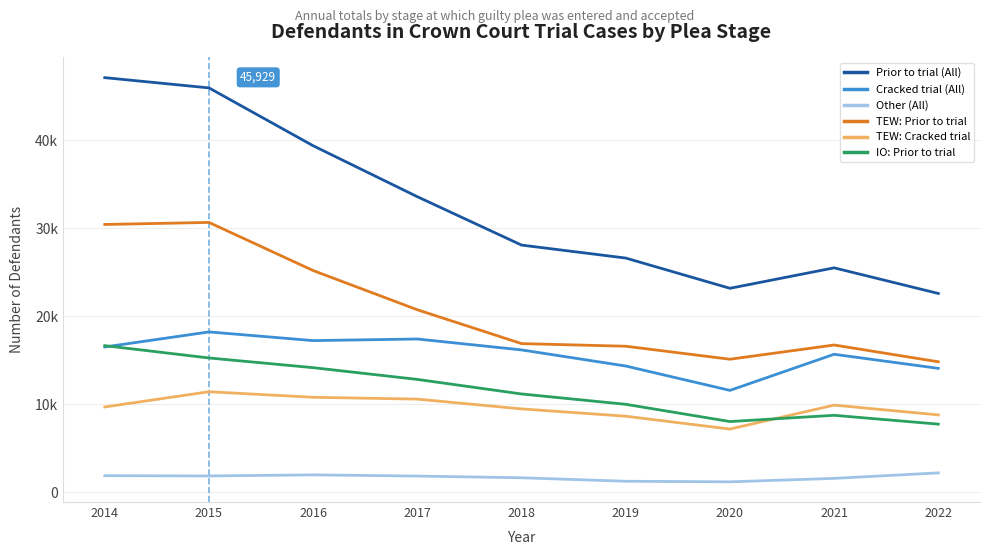

Does the chart have visible grid lines?

Yes